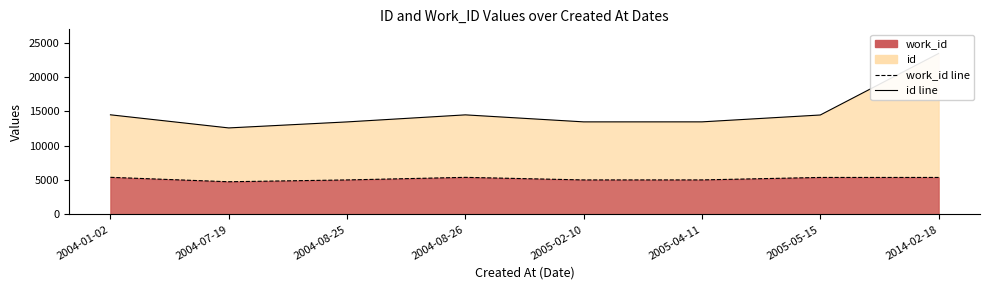

What is the average value of the id series?

14974